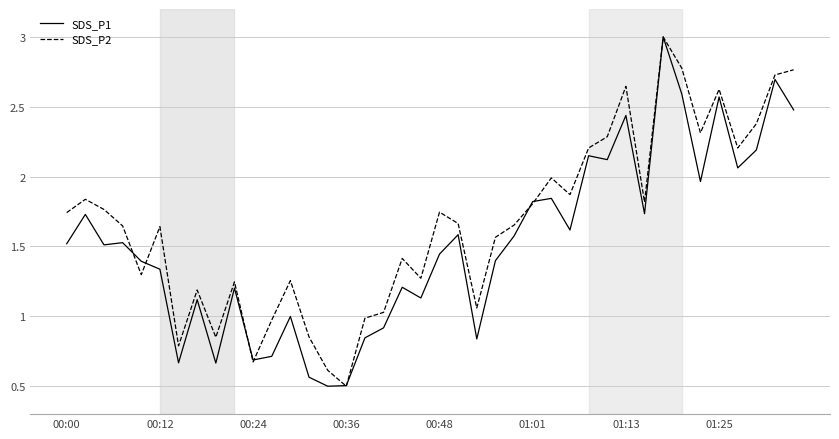

Rank the series by their average value, from highest to lowest.

SDS_P2, SDS_P1